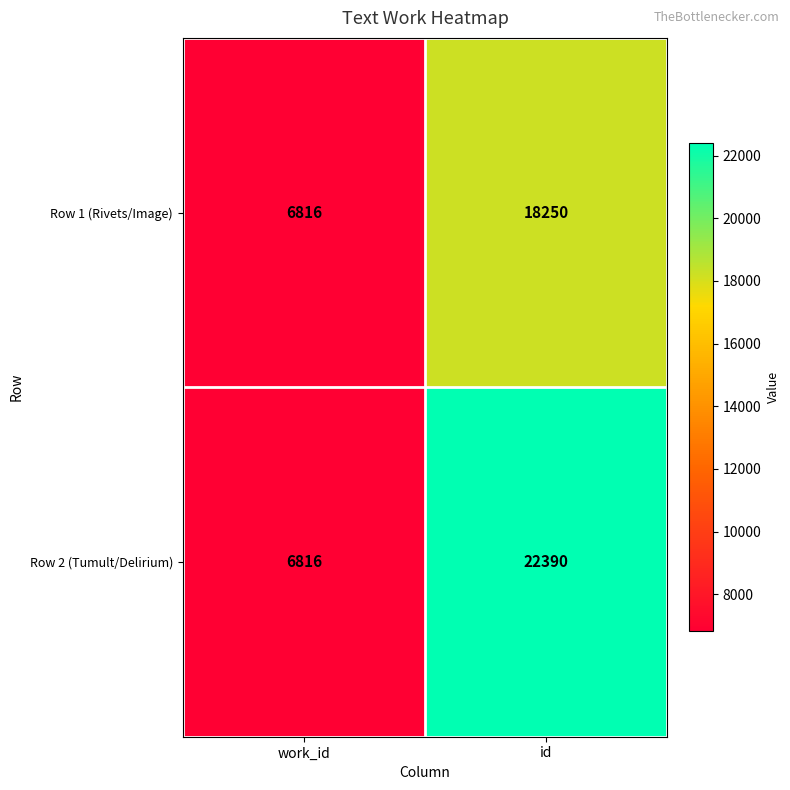

How many data points in Row 1 (Rivets/Image) are less than 18250?

1